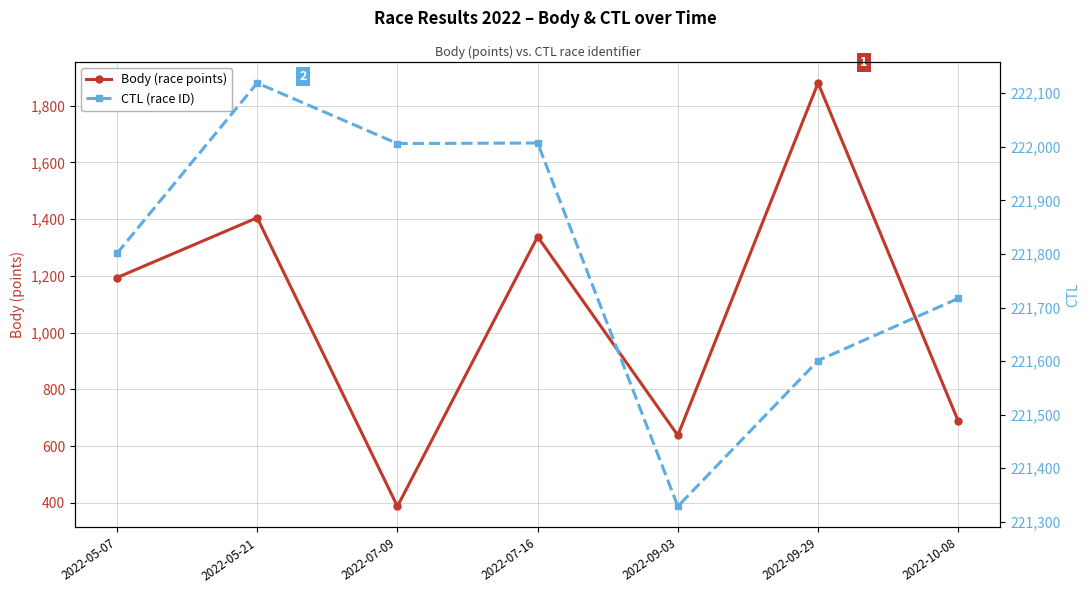

Which series has the largest total across all categories?

CTL (race ID)